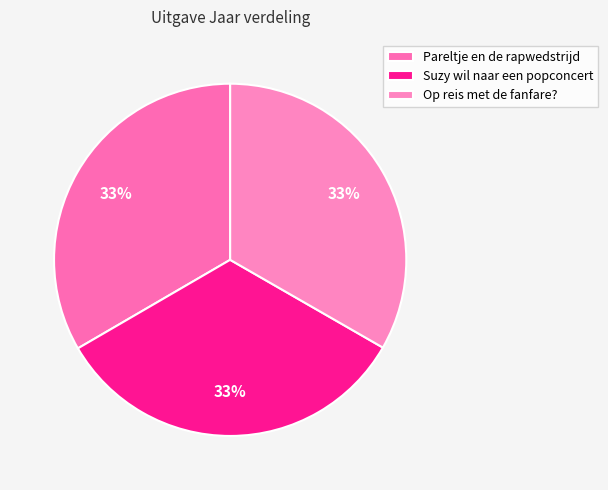

Approximately how many times larger is the value at Pareltje en de rapwedstrijd compared to Op reis met de fanfare??

1.0